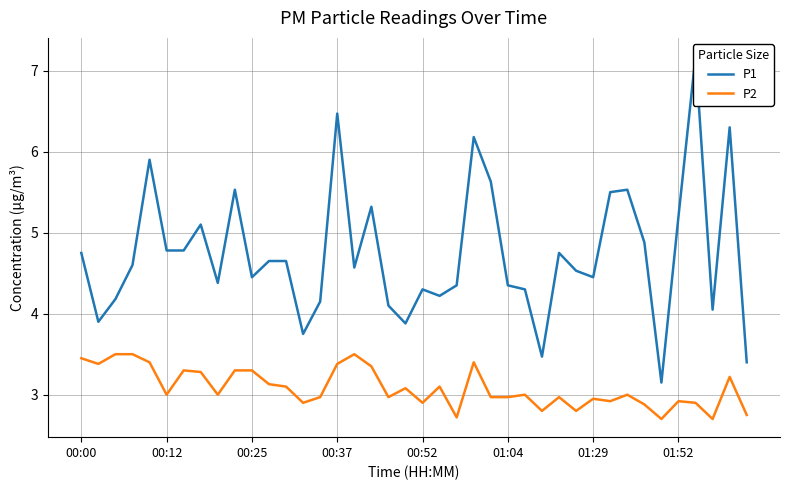

Does the chart have visible grid lines?

Yes